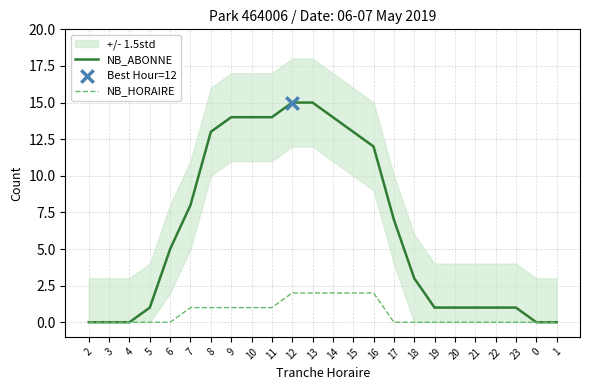

What is the total value across all series at 6?

5